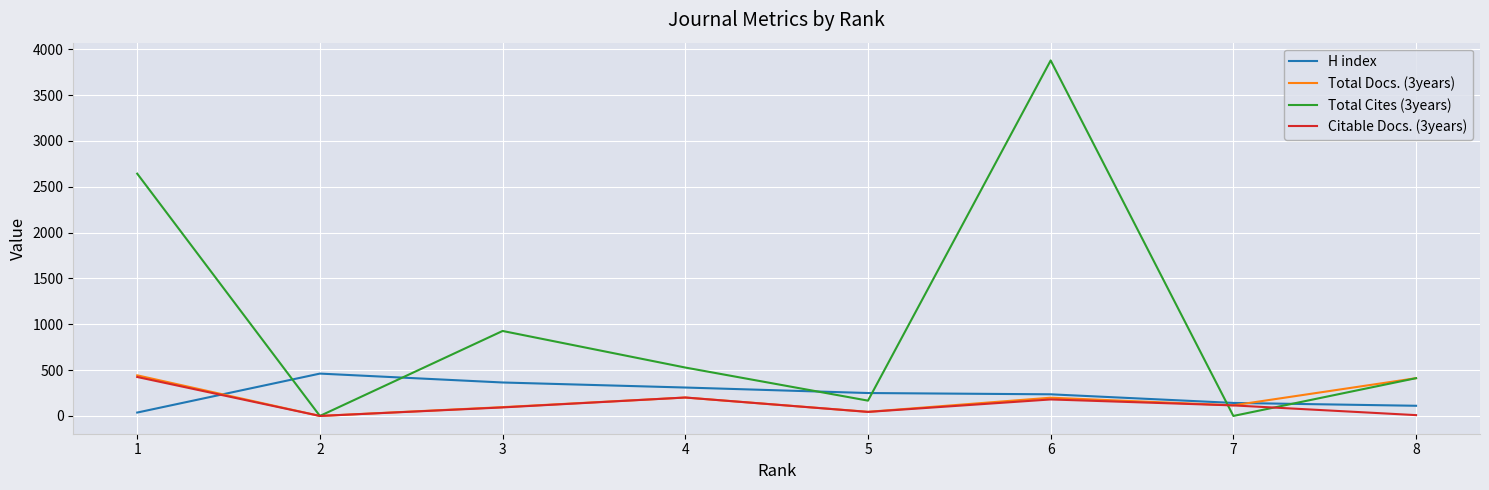

True or false: H index and Total Docs. (3years) cross at least once.

True